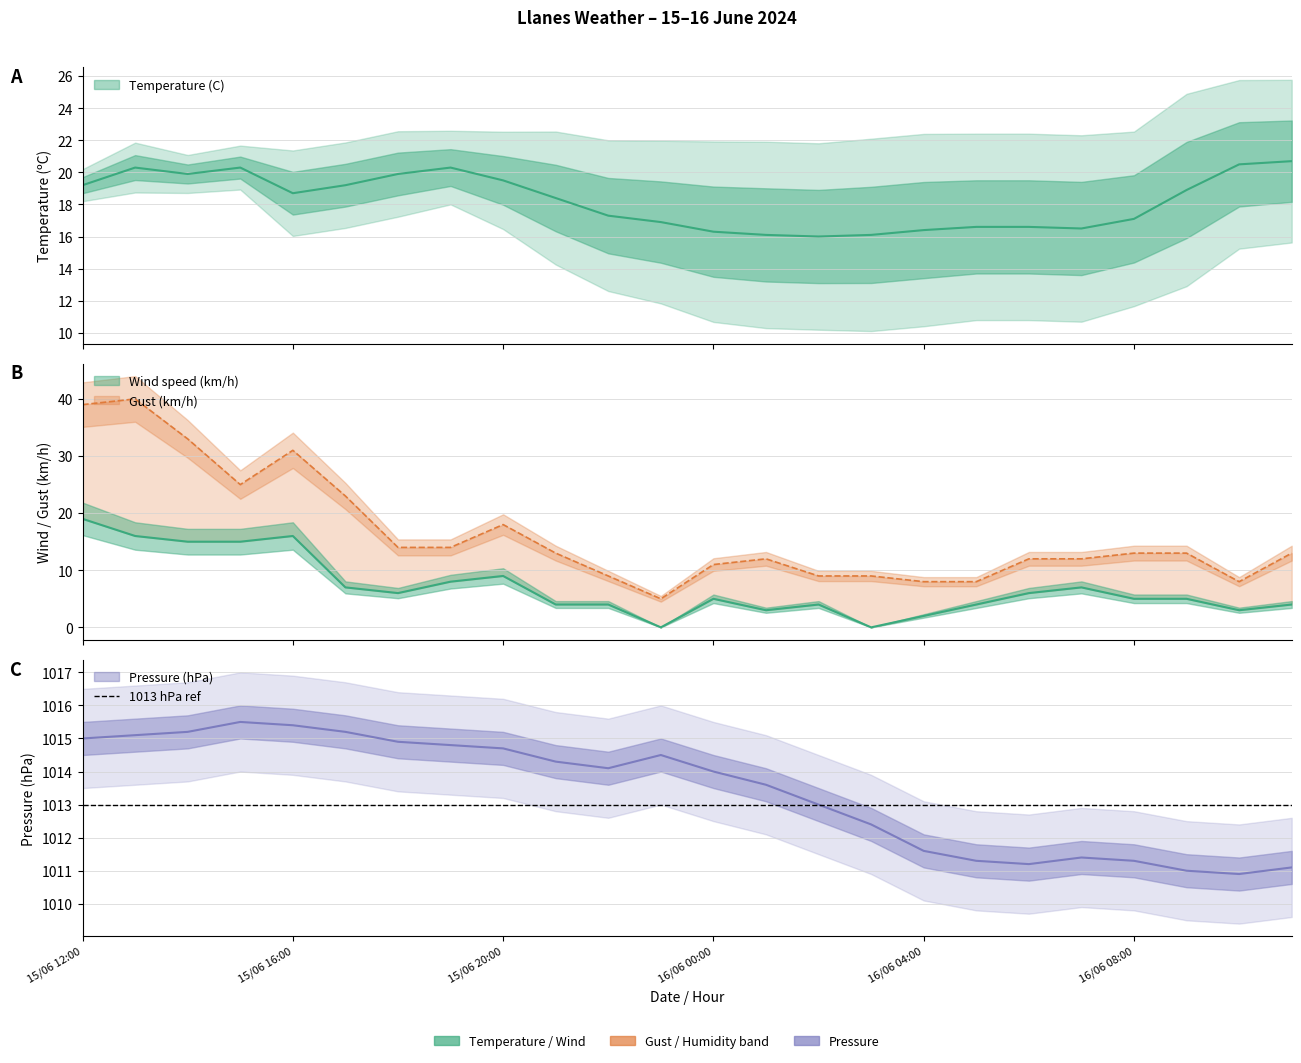

Which label corresponds to the smallest value in the chart?

15/06 23:00